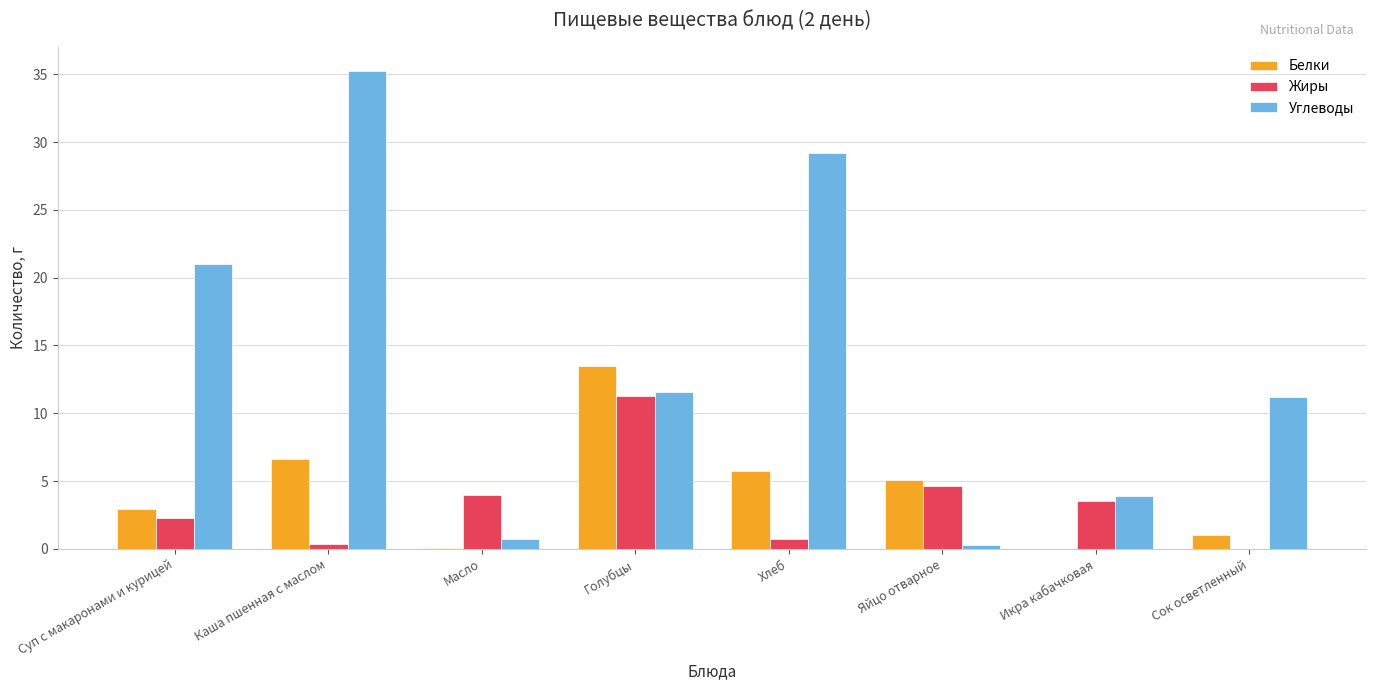

Which series has the largest total across all categories?

Углеводы